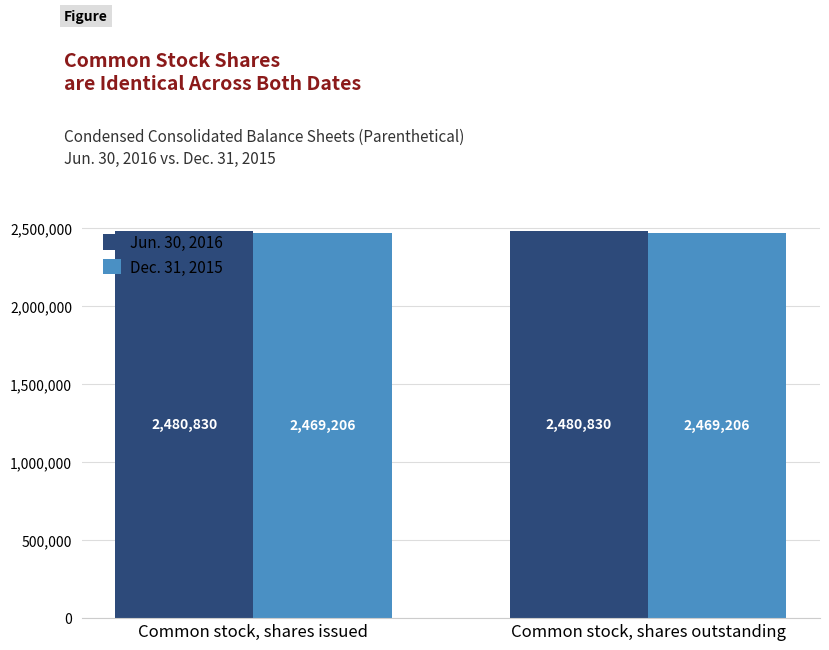

What is the value of the Jun. 30, 2016 bar at the 1st from the left?

2480830